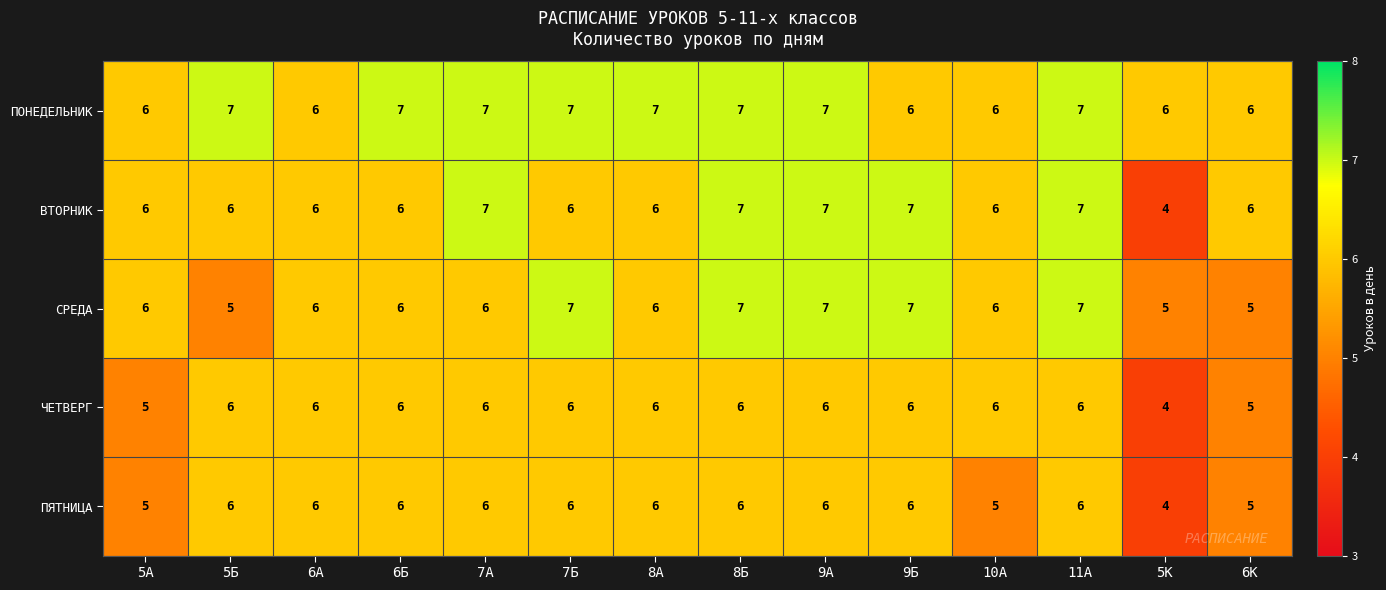

True or false: ПЯТНИЦА has a value of 6 at 7Б.

True